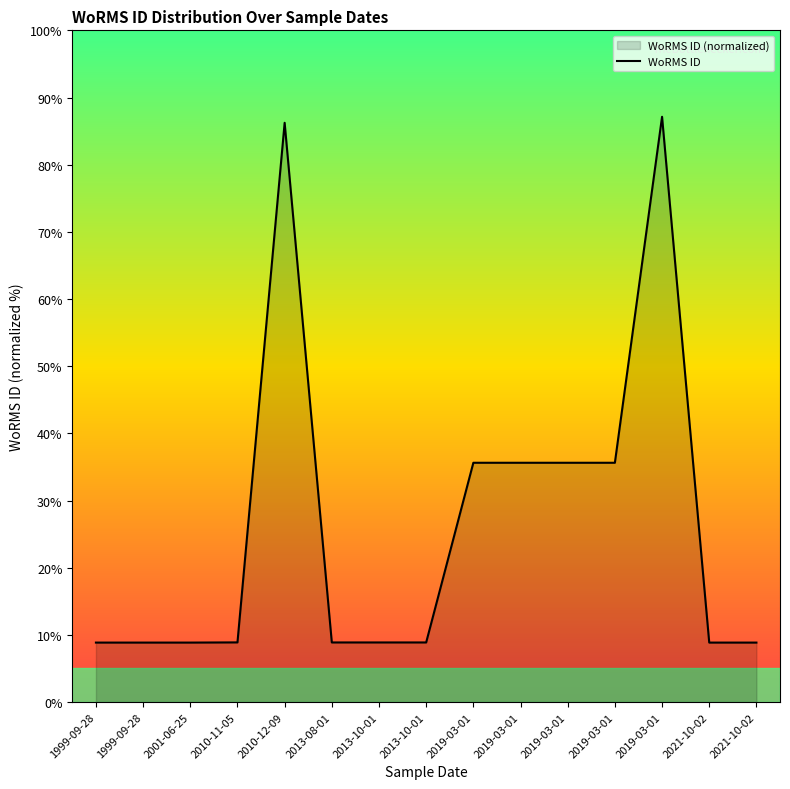

The value at 2013-10-01 is 8.9. True or false?

True